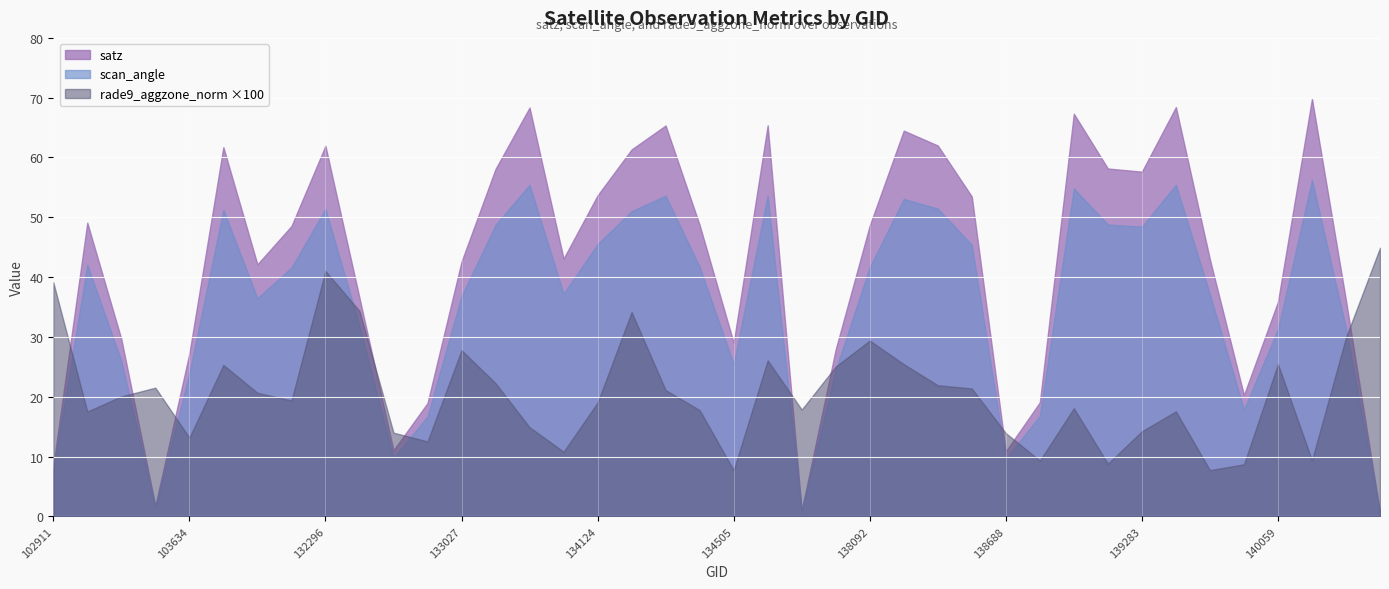

How many interior local valleys does the rade9_aggzone_norm series have?

11